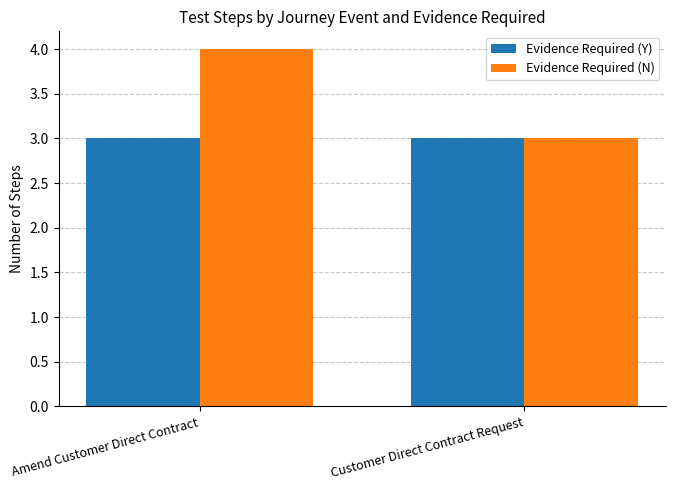

What is the difference between the Evidence Required (N) values at Customer Direct Contract Request and Amend Customer Direct Contract?

1